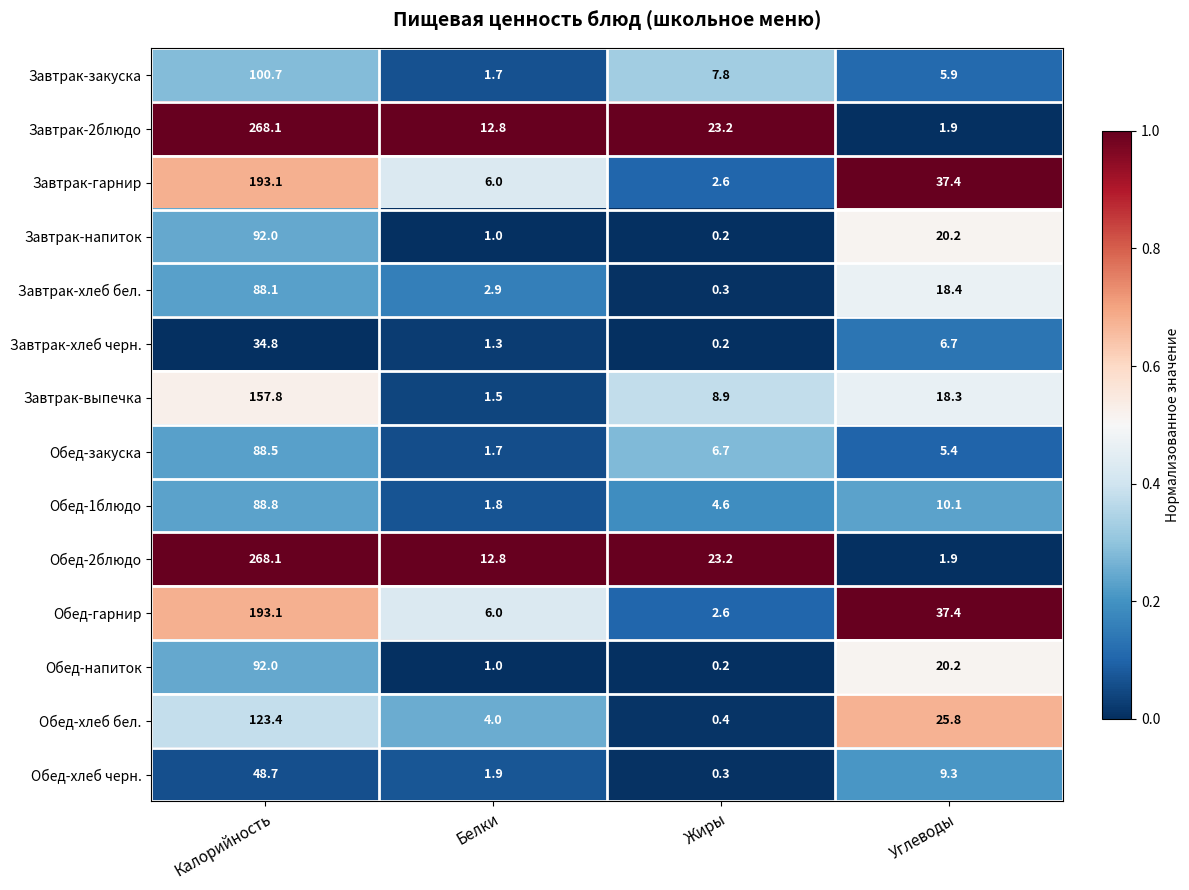

Rank the categories by Обед-напиток value from lowest to highest.

Жиры, Белки, Углеводы, Калорийность